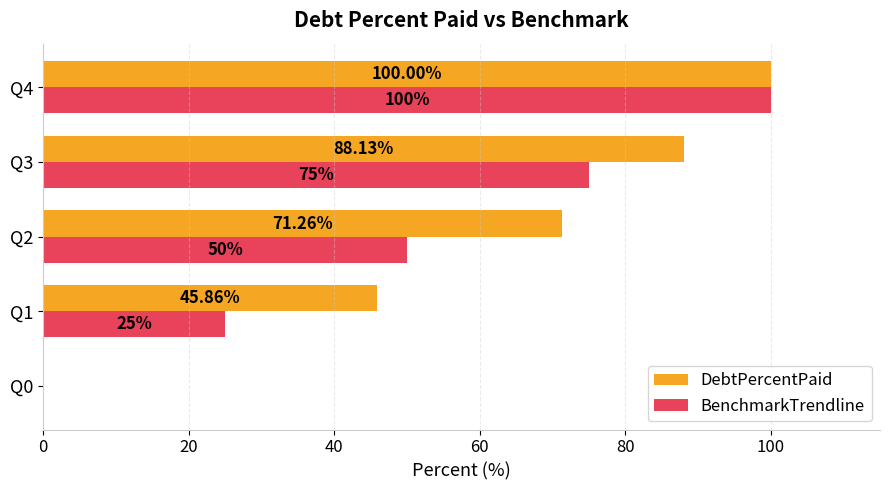

At which category is the sum across all series the highest?

Q4